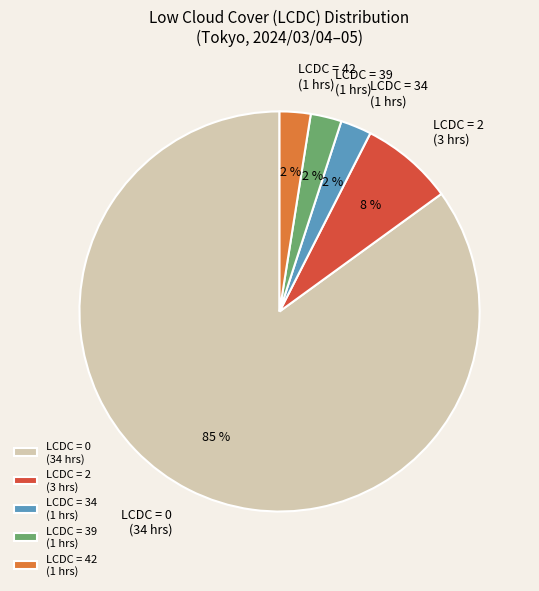

Approximately how many times larger is the value at LCDC = 42 (1 hrs) compared to LCDC = 34 (1 hrs)?

1.0